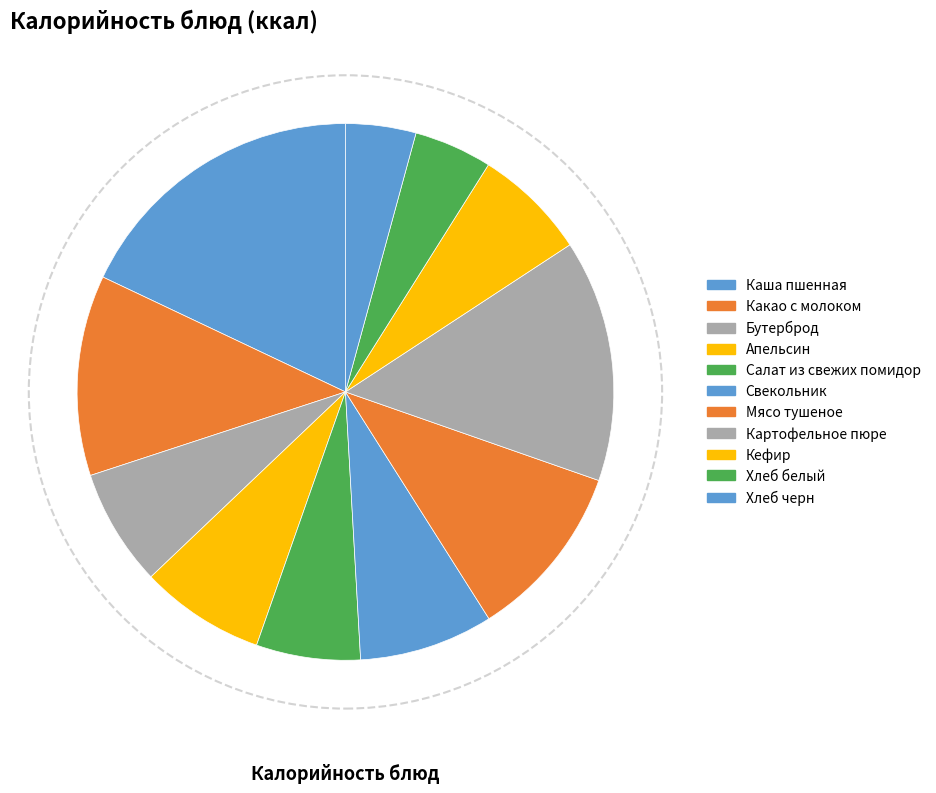

Is it true that Апельсин is 18% of the pie?

False